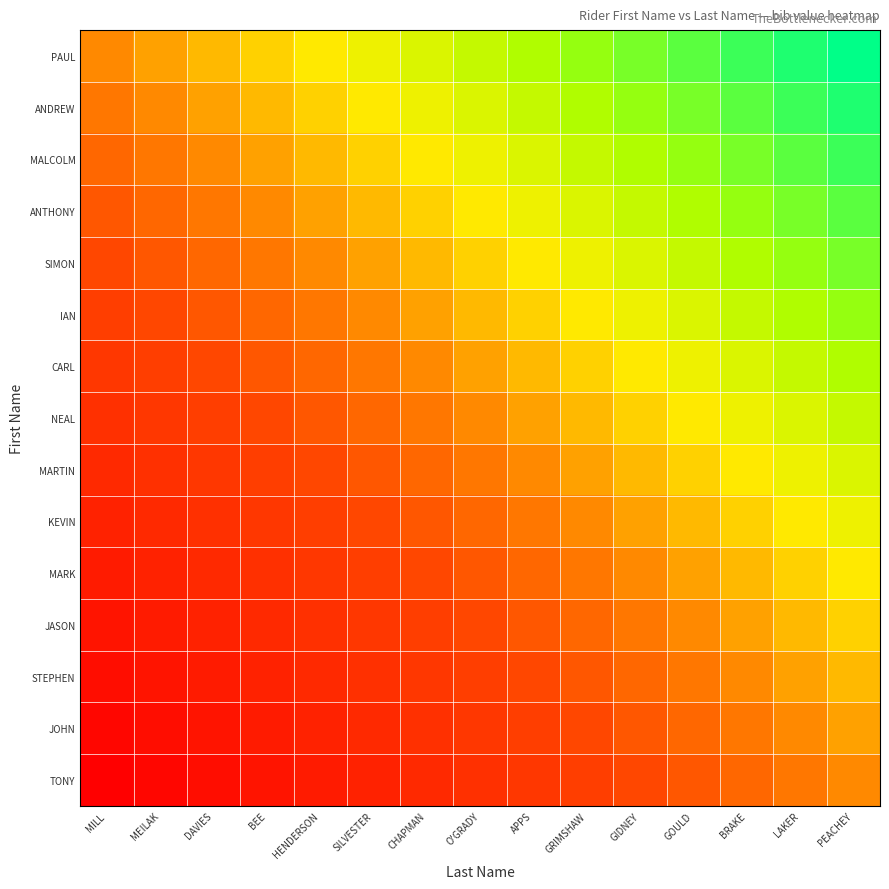

Which series has the largest total across all categories?

PAUL